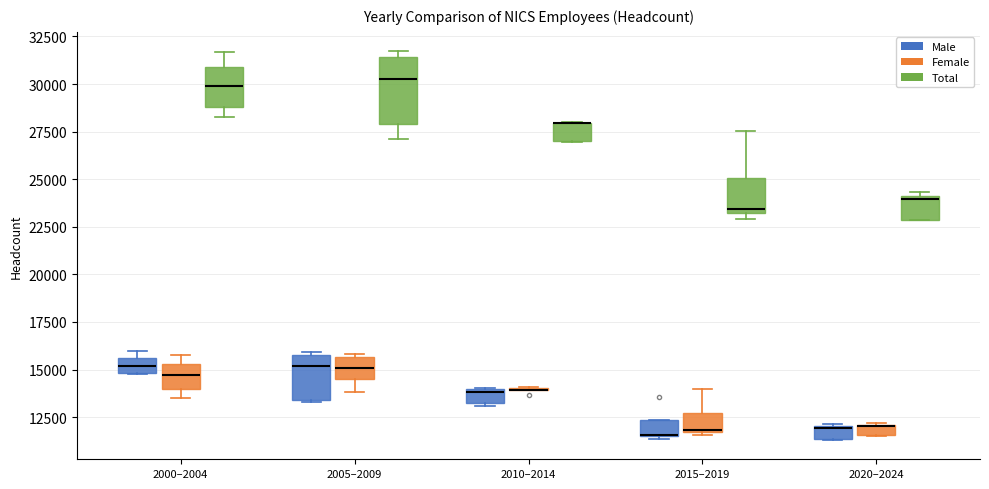

Which box is the tallest, from its lower edge to its upper edge?

2005–2009 (Total)